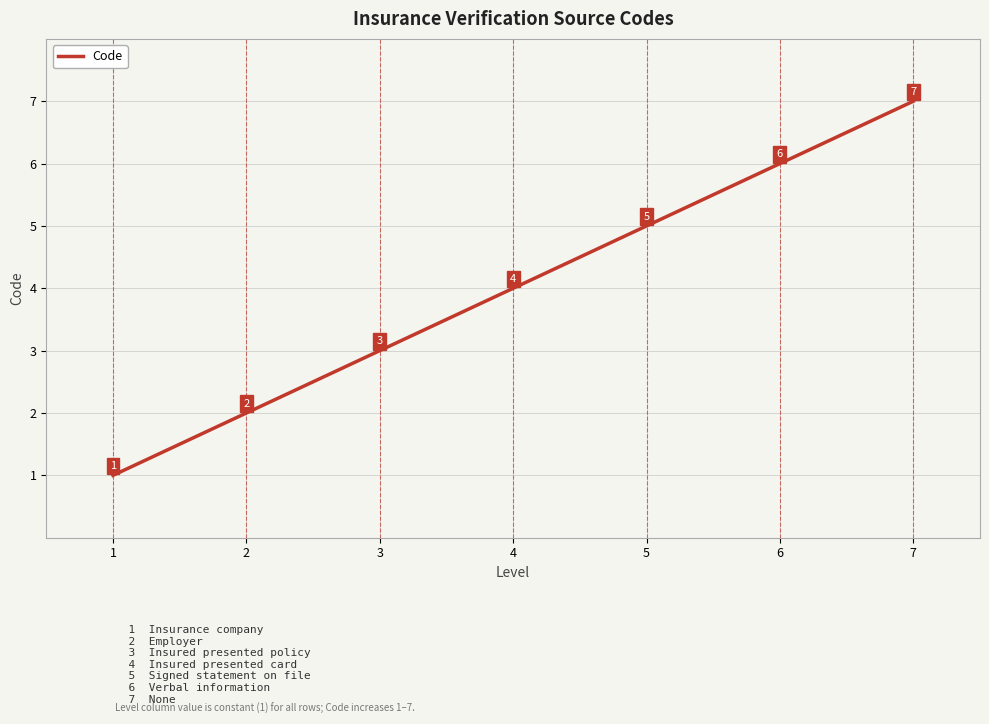

Which label corresponds to the smallest value in the chart?

1